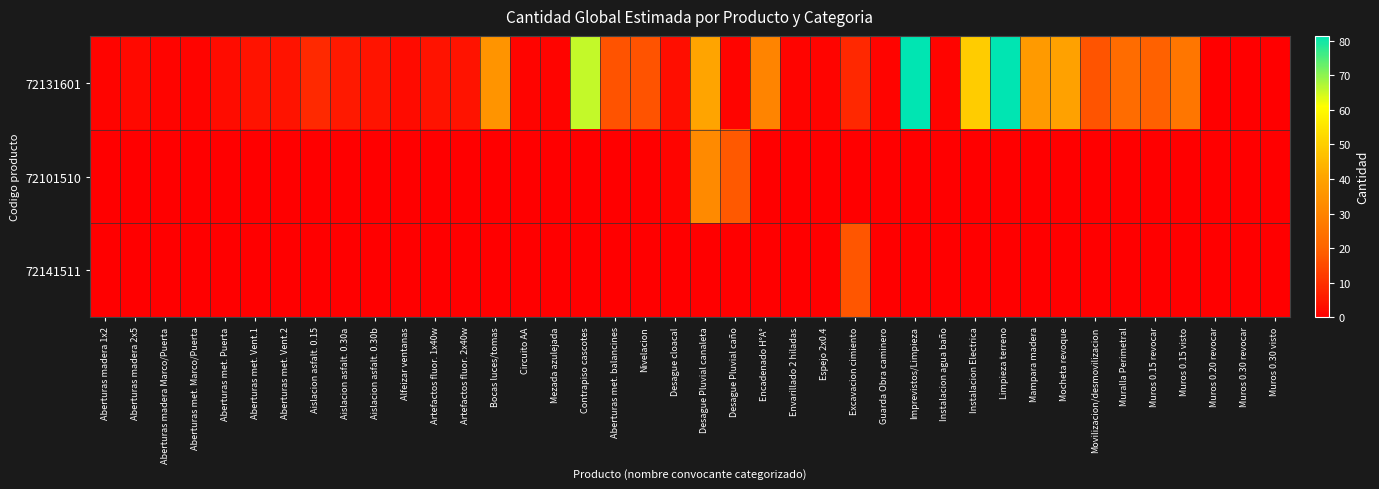

Reading left to right, extract all data points from this chart.

72131601: Aberturas madera 1x2=1.0	Aberturas madera 2x5=2.0	Aberturas madera Marco/Puerta=1.0	Aberturas met. Marco/Puerta=1.0	Aberturas met. Puerta=2.8	Aberturas met. Vent.1=4.0	Aberturas met. Vent.2=4.0	Aislacion asfalt. 0.15=8.4	Aislacion asfalt. 0.30a=5.2	Aislacion asfalt. 0.30b=4.2	Alfeizar ventanas=2.5	Artefactos fluor. 1x40w=4.0	Artefactos fluor. 2x40w=4.0	Bocas luces/tomas=35.0	Circuito AA=1.0	Mezada azulejada=1.0	Contrapiso cascotes=65.8	Aberturas met. balancines=16.8	Nivelacion=16.7	Desague cloacal=3.1	Desague Pluvial canaleta=40.2	Desague Pluvial caño=1.0	Encadenado H°A°=30.0	Envarillado 2 hiladas=1.0	Espejo 2x0.4=1.0	Excavacion cimiento=8.0	Guarda Obra caminero=1.0	Imprevistos/Limpieza=81.4	Instalacion agua baño=1.0	Instalacion Electrica=49.6	Limpieza terreno=81.4	Mampara madera=37.0	Mocheta revoque=39.4	Movilizacion/desmovilizacion=17.1	Muralla Perimetral=22.3	Muros 0.15 revocar=19.5	Muros 0.15 visto=25.6	Muros 0.20 revocar=0.0	Muros 0.30 revocar=0.0	Muros 0.30 visto=0.0
72101510: Aberturas madera 1x2=0.0	Aberturas madera 2x5=0.0	Aberturas madera Marco/Puerta=0.0	Aberturas met. Marco/Puerta=0.0	Aberturas met. Puerta=0.0	Aberturas met. Vent.1=0.0	Aberturas met. Vent.2=0.0	Aislacion asfalt. 0.15=0.0	Aislacion asfalt. 0.30a=0.0	Aislacion asfalt. 0.30b=0.0	Alfeizar ventanas=0.0	Artefactos fluor. 1x40w=0.0	Artefactos fluor. 2x40w=0.0	Bocas luces/tomas=0.0	Circuito AA=0.0	Mezada azulejada=0.0	Contrapiso cascotes=0.0	Aberturas met. balancines=0.0	Nivelacion=0.0	Desague cloacal=1.0	Desague Pluvial canaleta=32.1	Desague Pluvial caño=18.0	Encadenado H°A°=0.0	Envarillado 2 hiladas=0.0	Espejo 2x0.4=0.0	Excavacion cimiento=0.0	Guarda Obra caminero=0.0	Imprevistos/Limpieza=0.0	Instalacion agua baño=0.0	Instalacion Electrica=0.0	Limpieza terreno=0.0	Mampara madera=0.0	Mocheta revoque=0.0	Movilizacion/desmovilizacion=0.0	Muralla Perimetral=0.0	Muros 0.15 revocar=0.0	Muros 0.15 visto=0.0	Muros 0.20 revocar=0.0	Muros 0.30 revocar=0.0	Muros 0.30 visto=0.0
72141511: Aberturas madera 1x2=0.0	Aberturas madera 2x5=0.0	Aberturas madera Marco/Puerta=0.0	Aberturas met. Marco/Puerta=0.0	Aberturas met. Puerta=0.0	Aberturas met. Vent.1=0.0	Aberturas met. Vent.2=0.0	Aislacion asfalt. 0.15=0.0	Aislacion asfalt. 0.30a=0.0	Aislacion asfalt. 0.30b=0.0	Alfeizar ventanas=0.0	Artefactos fluor. 1x40w=0.0	Artefactos fluor. 2x40w=0.0	Bocas luces/tomas=0.0	Circuito AA=0.0	Mezada azulejada=0.0	Contrapiso cascotes=0.0	Aberturas met. balancines=0.0	Nivelacion=0.0	Desague cloacal=0.0	Desague Pluvial canaleta=0.0	Desague Pluvial caño=0.0	Encadenado H°A°=0.0	Envarillado 2 hiladas=0.0	Espejo 2x0.4=0.0	Excavacion cimiento=17.3	Guarda Obra caminero=0.0	Imprevistos/Limpieza=0.0	Instalacion agua baño=0.0	Instalacion Electrica=0.0	Limpieza terreno=0.0	Mampara madera=0.0	Mocheta revoque=0.0	Movilizacion/desmovilizacion=0.0	Muralla Perimetral=0.0	Muros 0.15 revocar=0.0	Muros 0.15 visto=0.0	Muros 0.20 revocar=0.0	Muros 0.30 revocar=0.0	Muros 0.30 visto=0.0